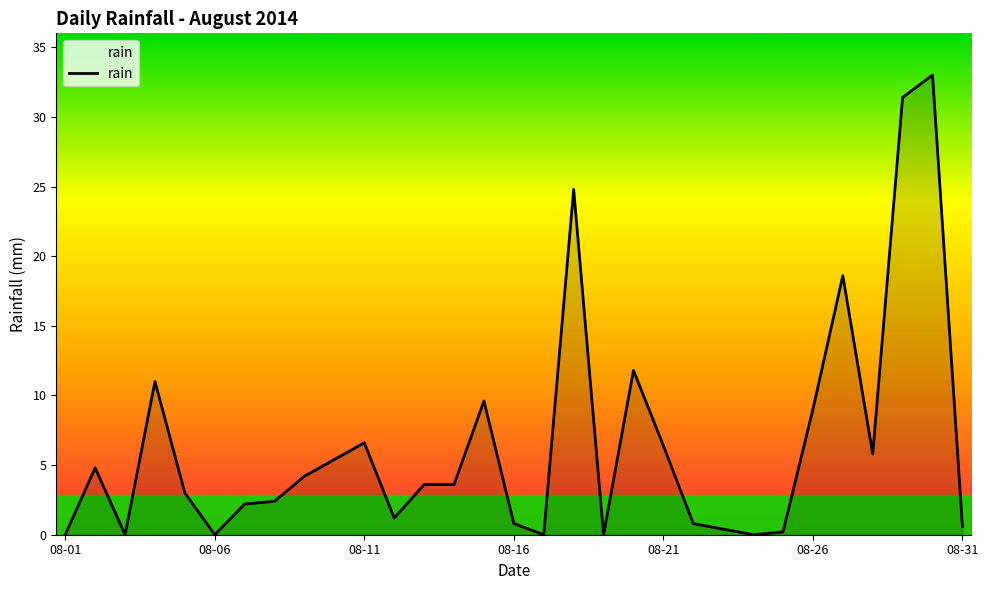

Reading right to left, list all the values displayed in this chart.

0.6	33.0	31.4	5.8	18.6	9.0	0.2	0.0	0.4	0.8	6.4	11.8	0.0	24.8	0.0	0.8	9.6	3.6	3.6	1.2	6.6	5.4	4.2	2.4	2.2	0.0	3.0	11.0	0.0	4.8	0.0